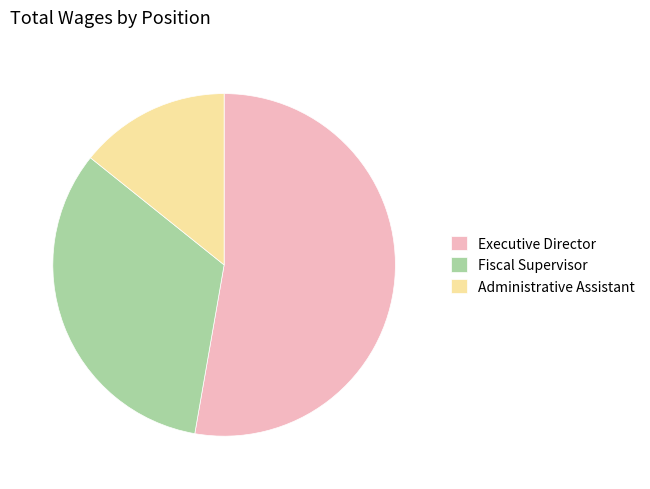

Which has a higher value, Executive Director or Fiscal Supervisor?

Executive Director